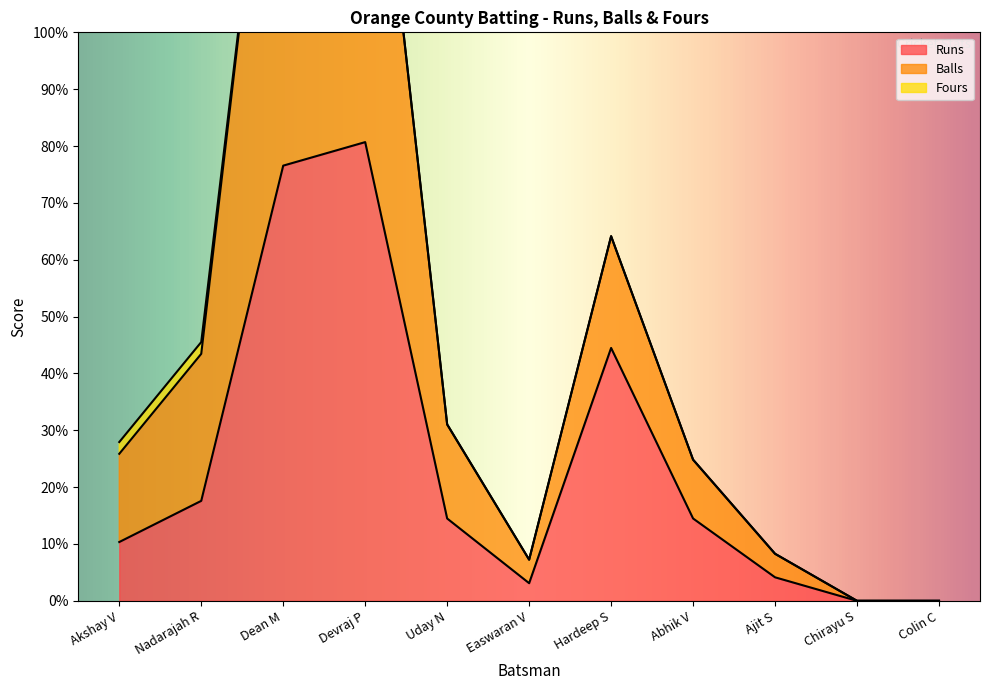

In Balls, how many points are lower than both neighbors (excluding endpoints)?

1